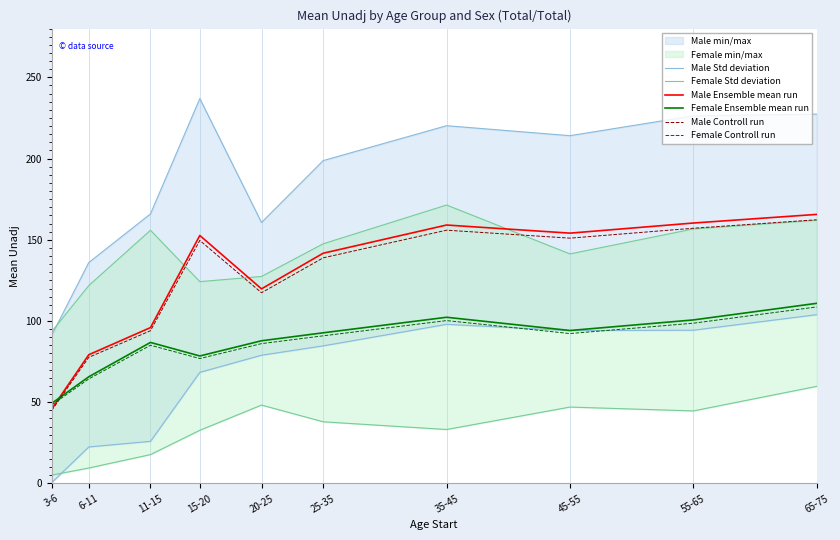

True or false: Female Std deviation has more than 2 points higher than both neighbors.

False